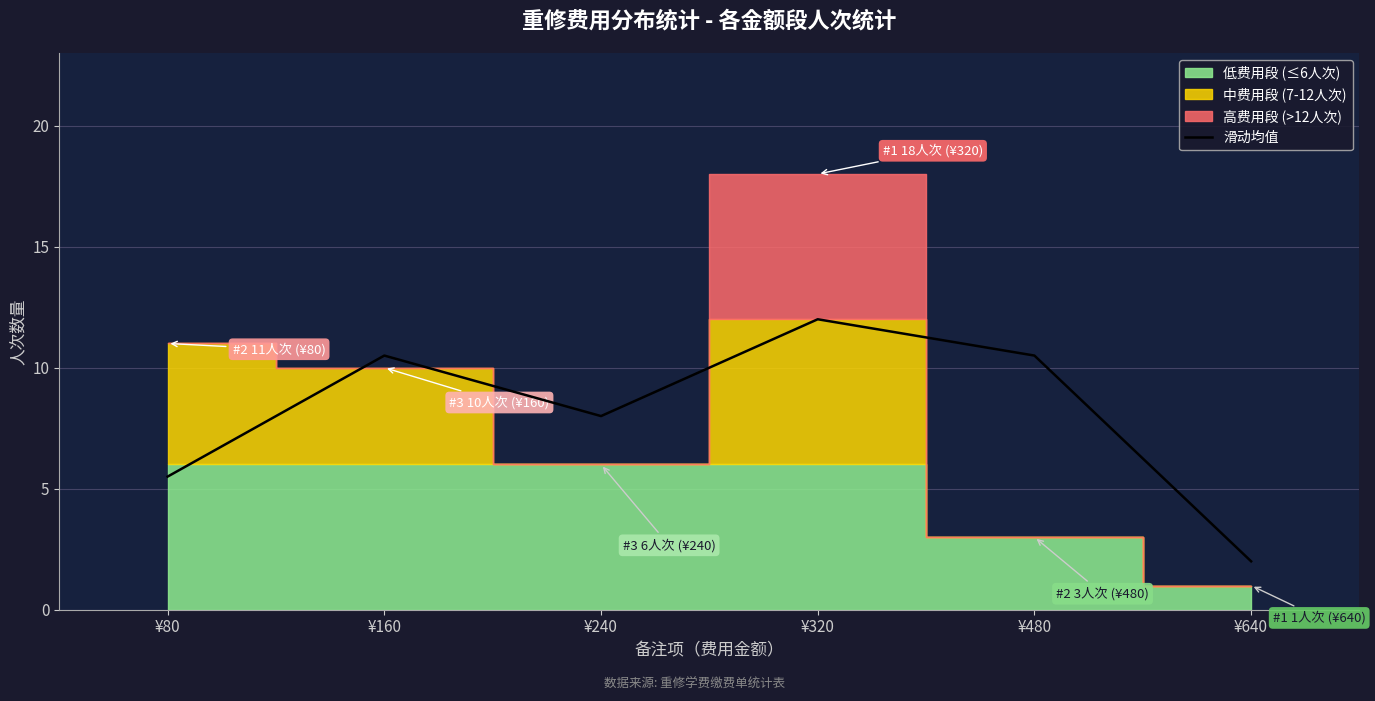

Which has a higher value, ¥160 or ¥80?

¥160